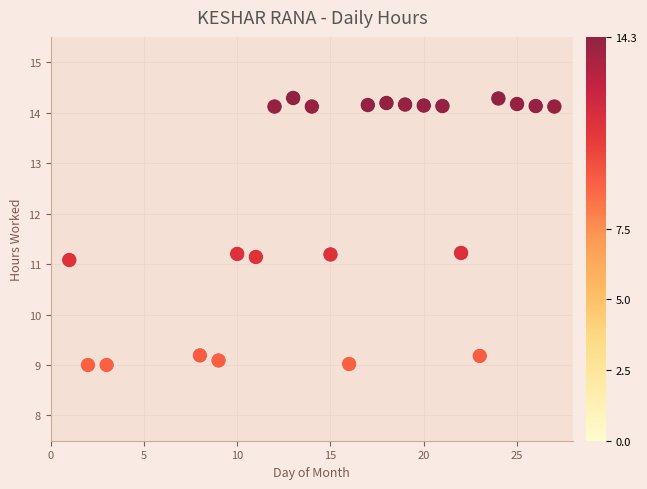

What is the range of X values (max minus min)?

26.0